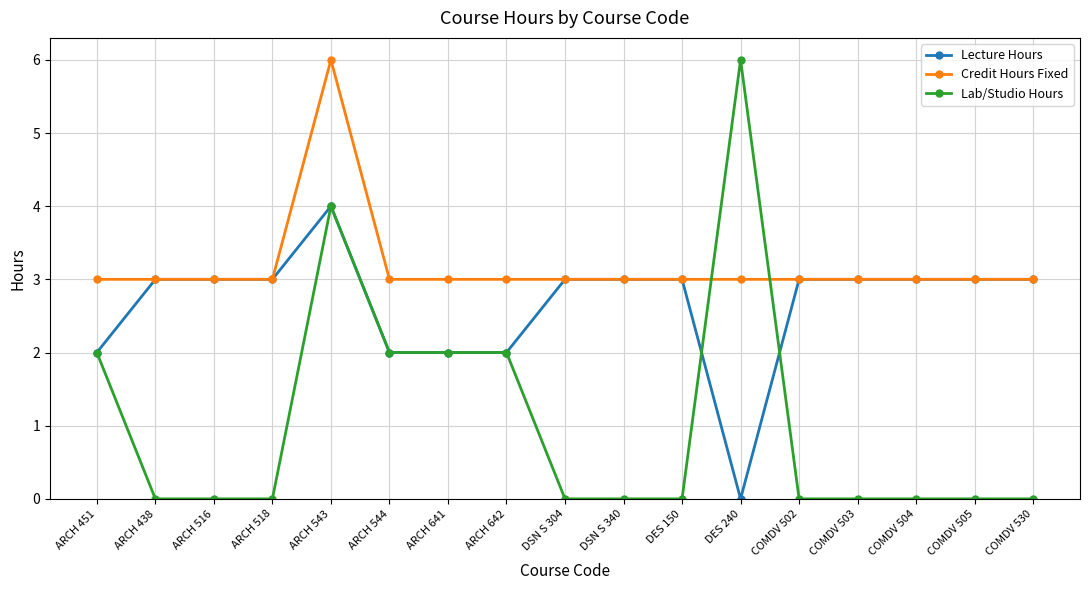

After their last crossing, which series has the higher values: Credit Hours Fixed or Lab/Studio Hours?

Credit Hours Fixed